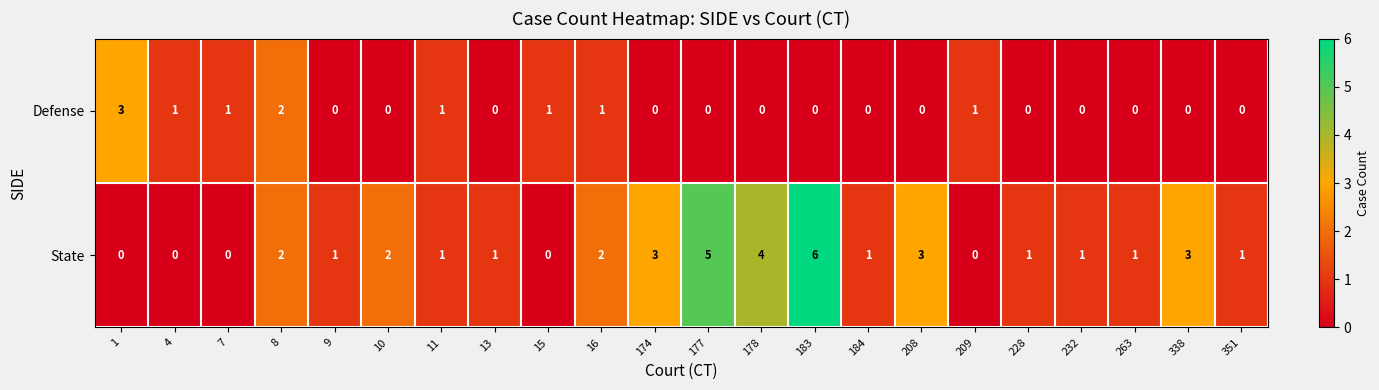

How many data points in State are less than 1?

5